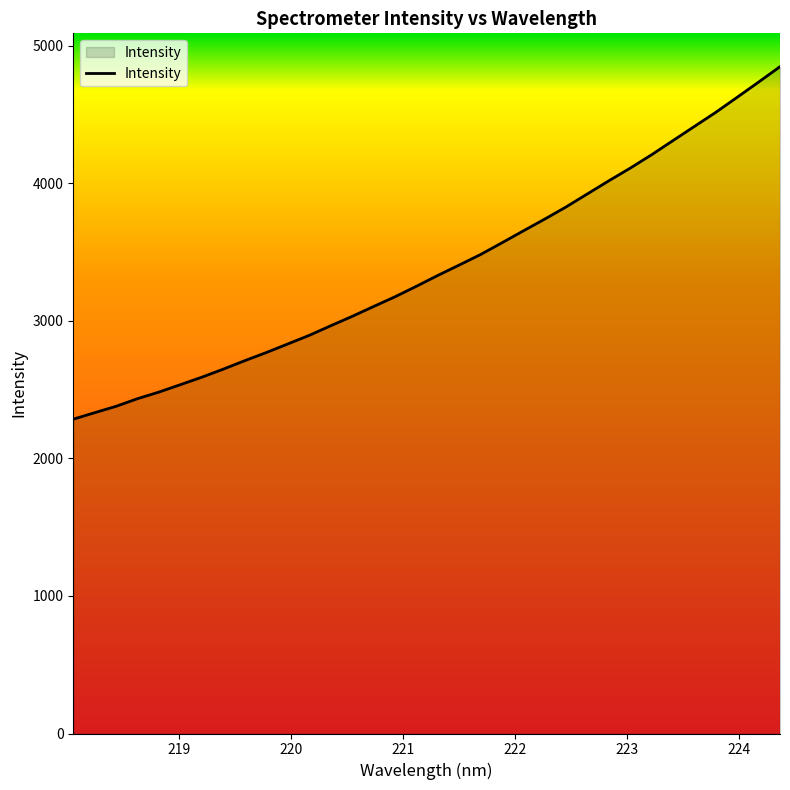

What is the smallest value displayed?

2285.8